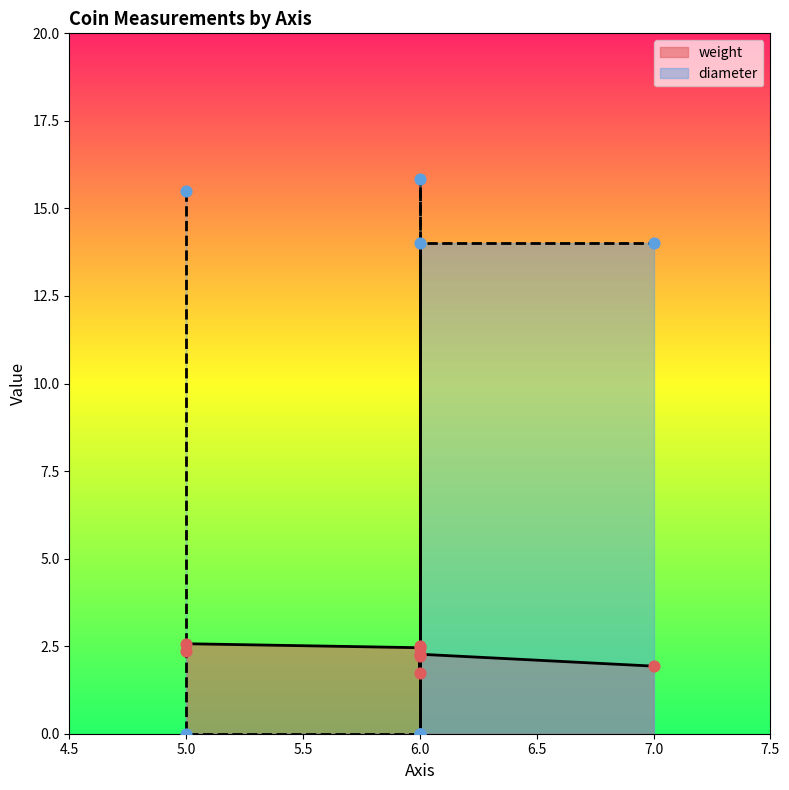

Which series has the largest Y range (max minus min)?

diameter